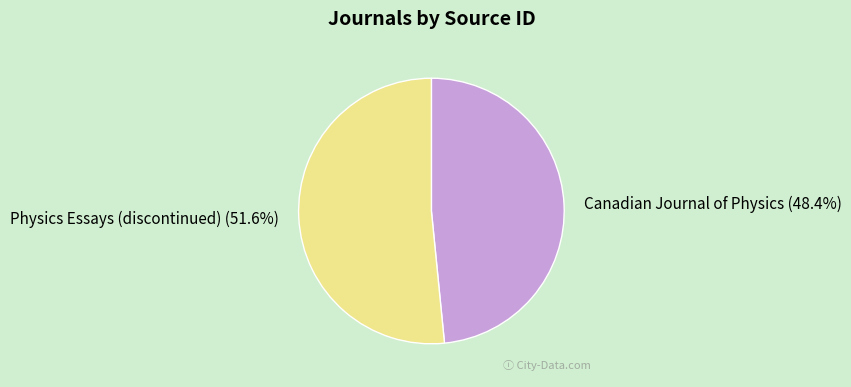

Which slice is the largest?

Physics Essays (discontinued)